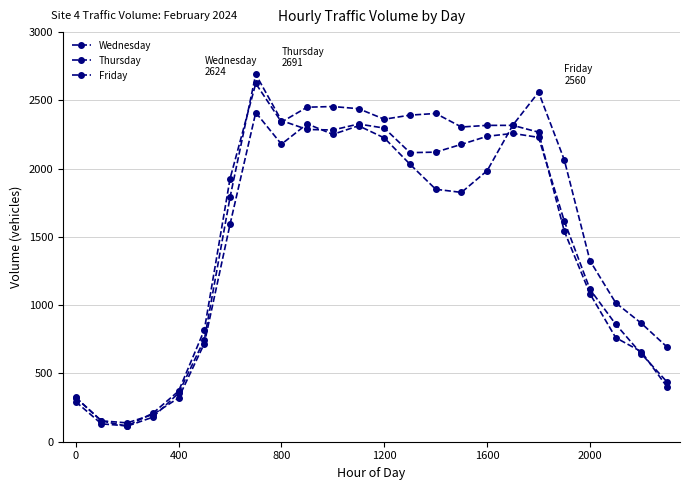

True or false: Friday has more than 0 interior local peaks.

True